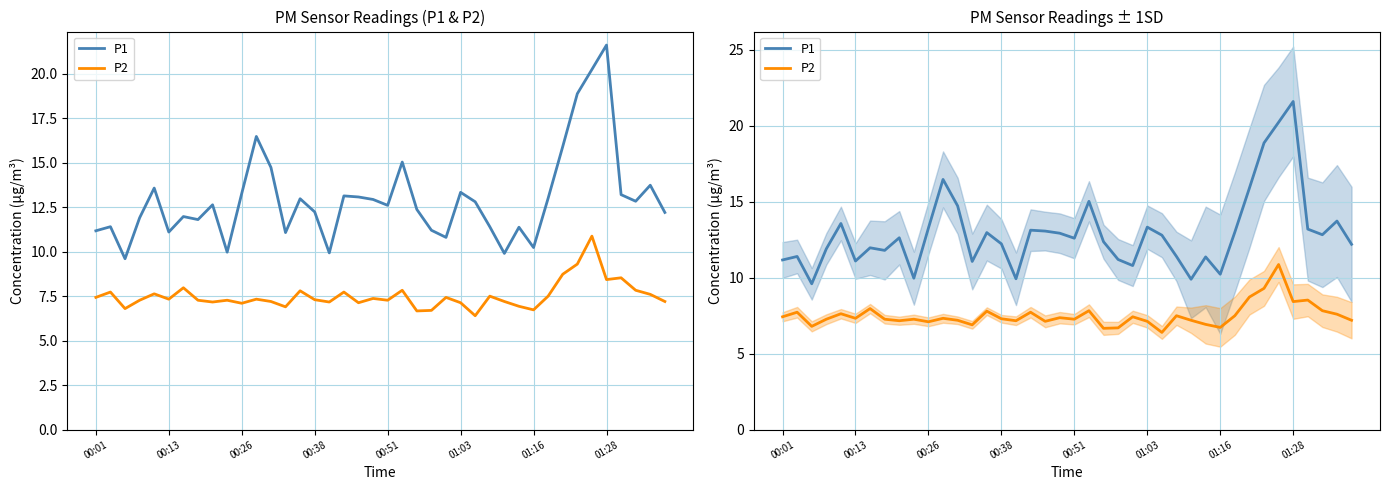

What is the total value across all series at 24?

18.2